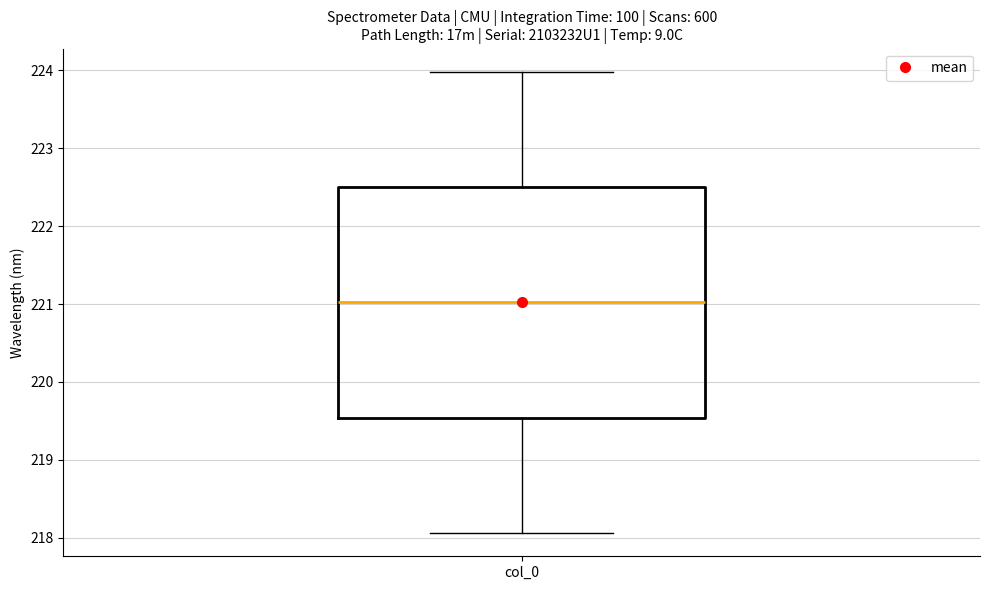

Read this box plot against the y-axis: the position of the median line, the range covered by the box, and the ends of both whiskers. The values are not printed on the chart, so give them approximately, as read against the axis.

median 221.0, box 219.5 to 222.5, whiskers 218.1 to 224.0